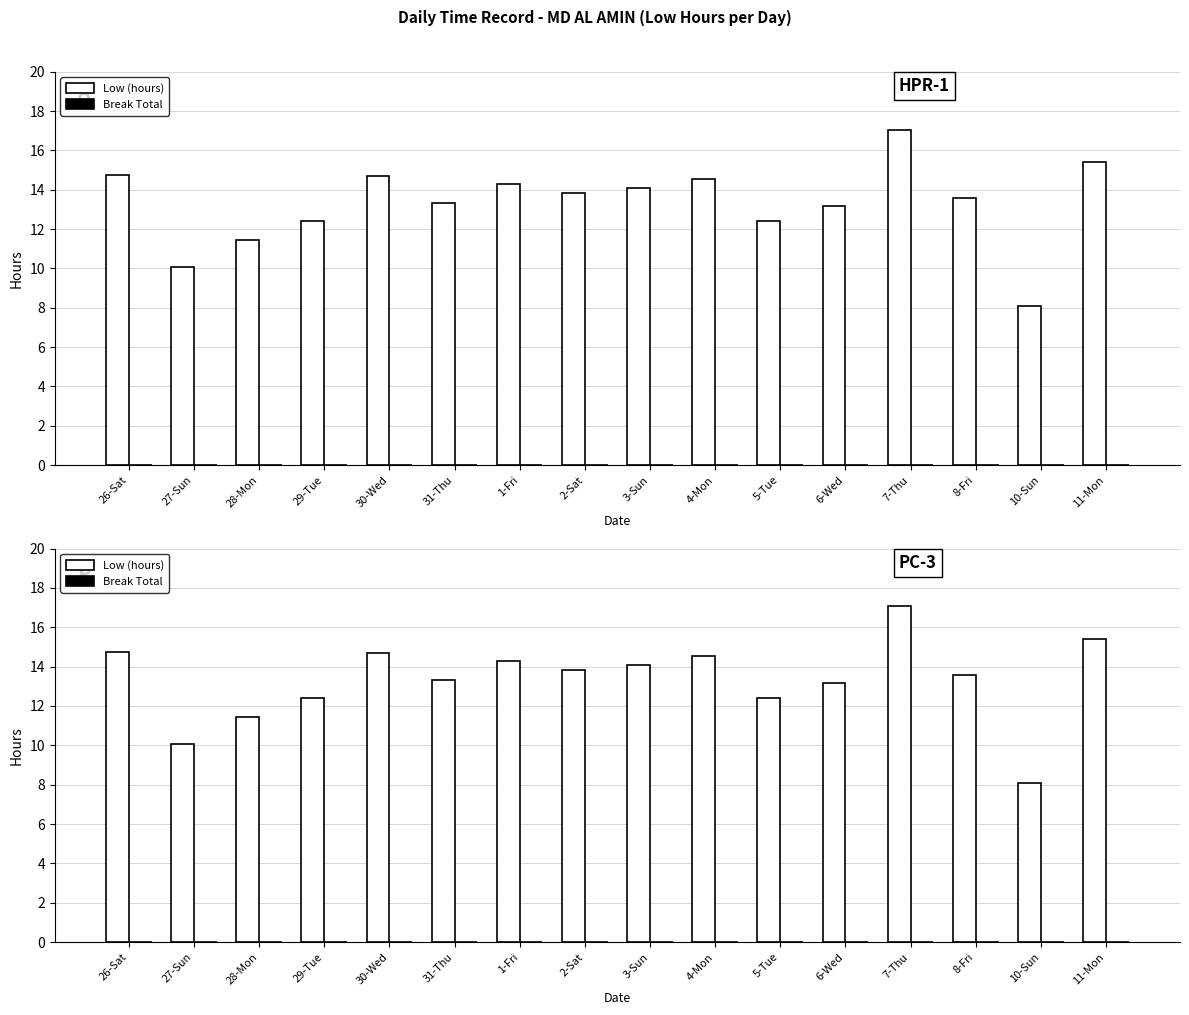

At how many categories does at least one series exceed 11?

14